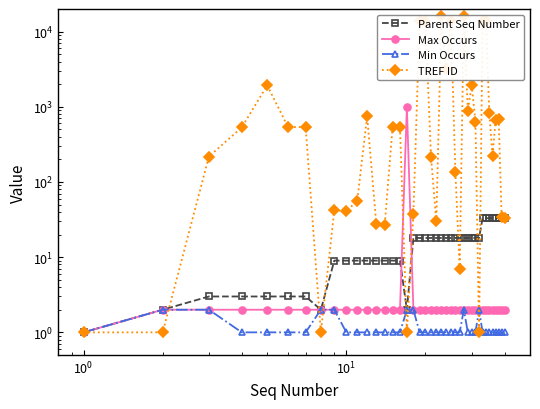

Does the chart display data point markers on the line(s)?

Yes